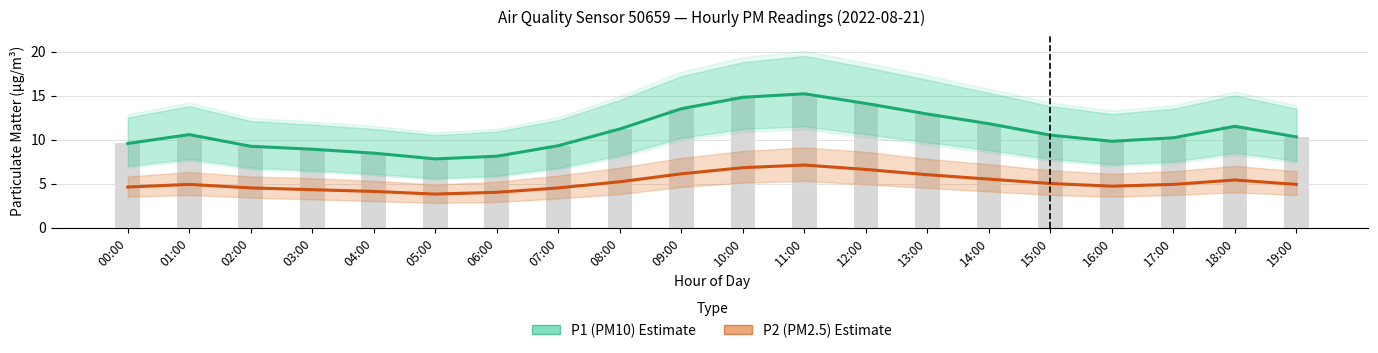

What is the label of the 12th bar from the left?

11:00